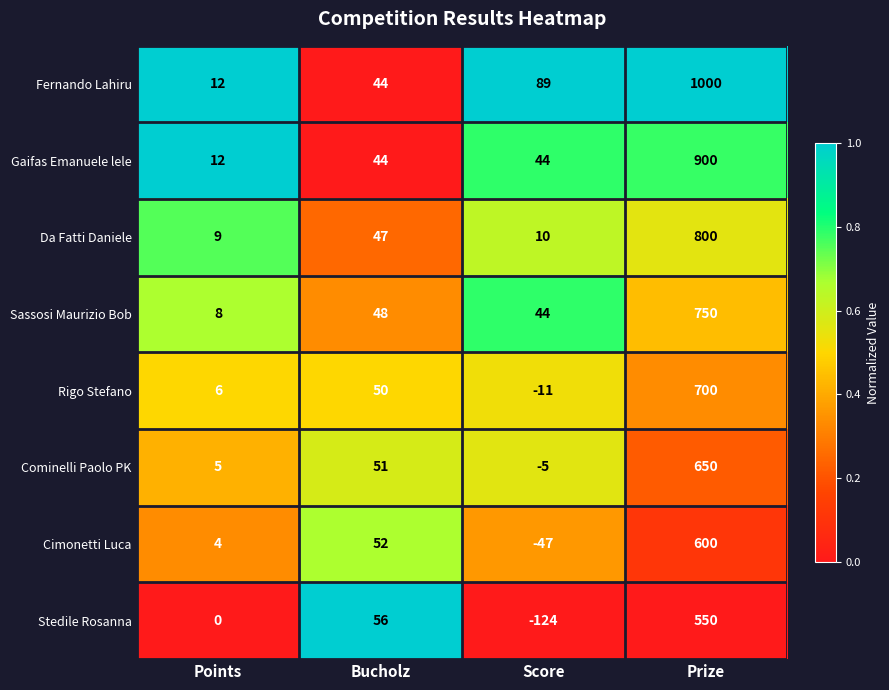

The value of Rigo Stefano at Score is -6. True or false?

False